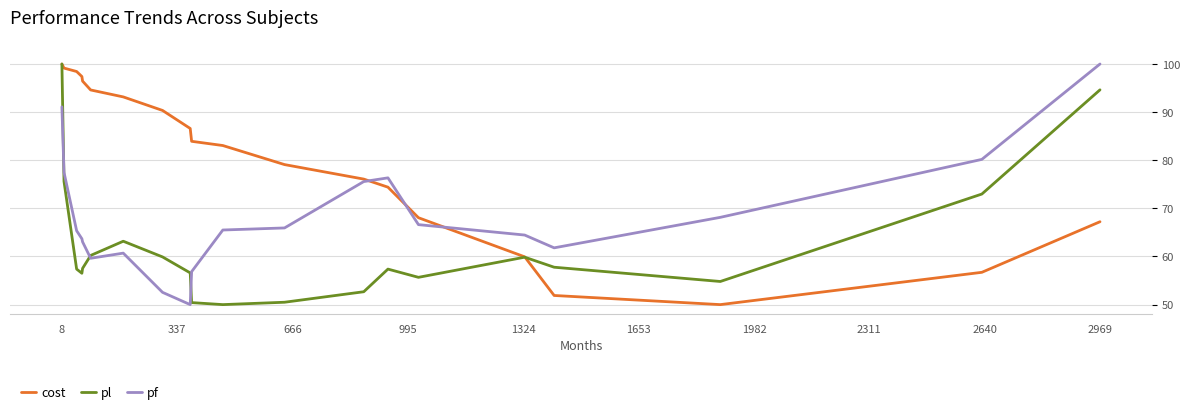

What is the smallest value displayed?

50.0